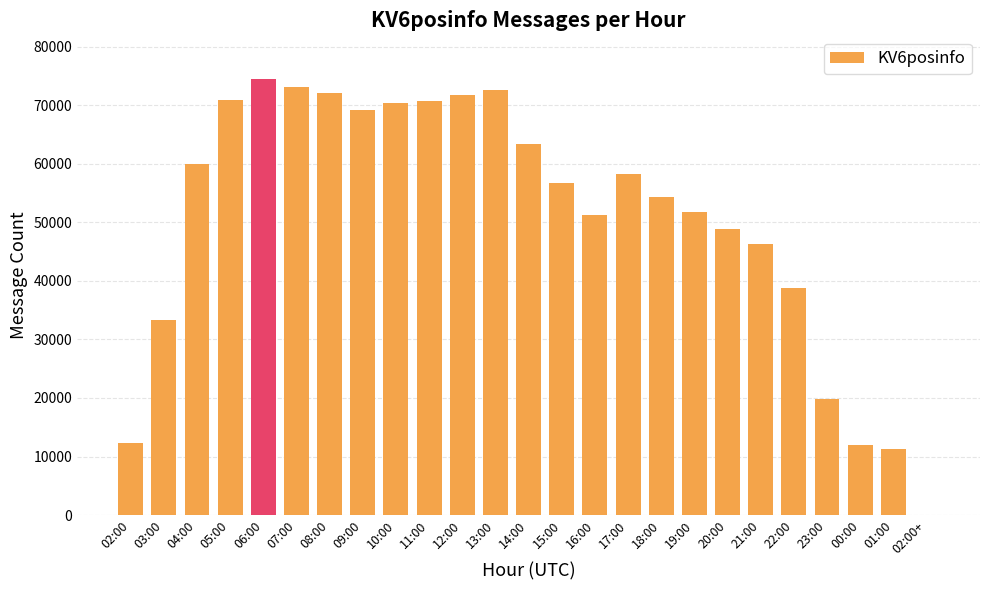

True or false: the data shows 58272 at 17:00.

True